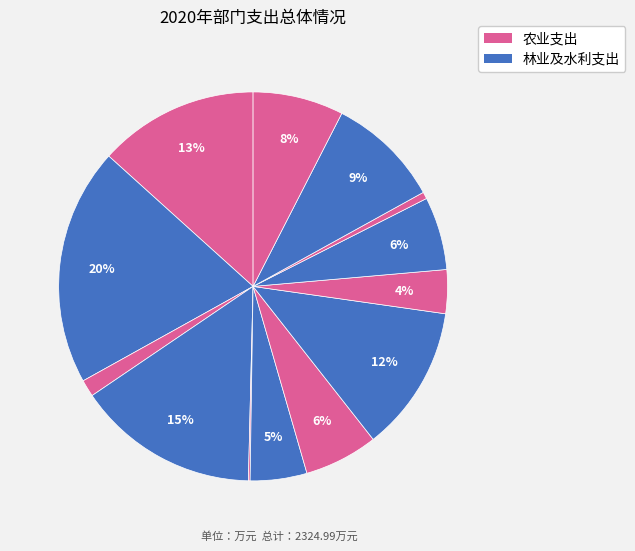

Count the number of slices in the pie.

13